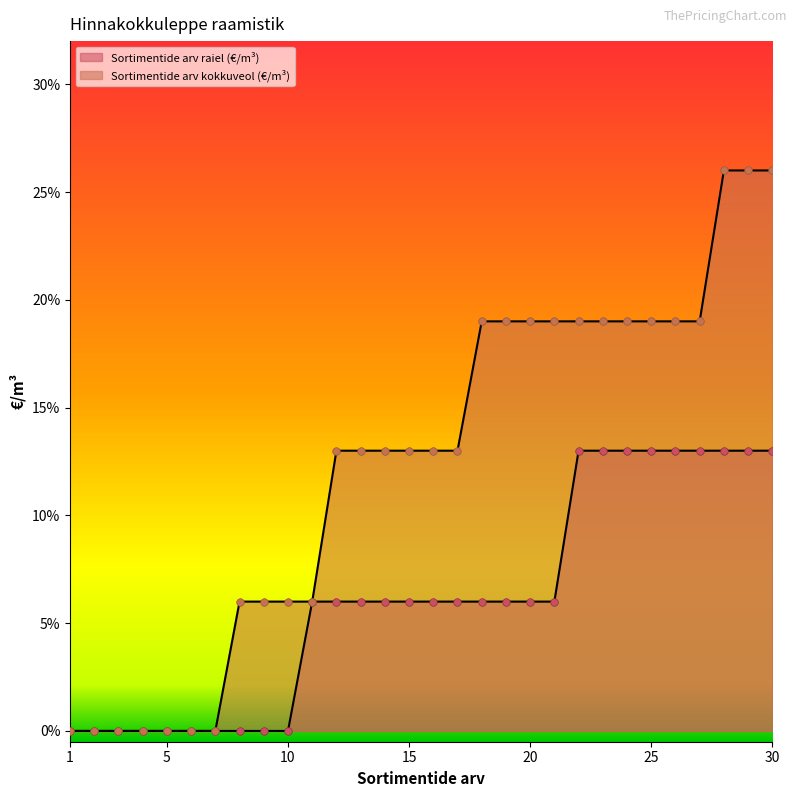

Which series has the largest total across all categories?

Sortimentide arv kokkuveol (€/m³)